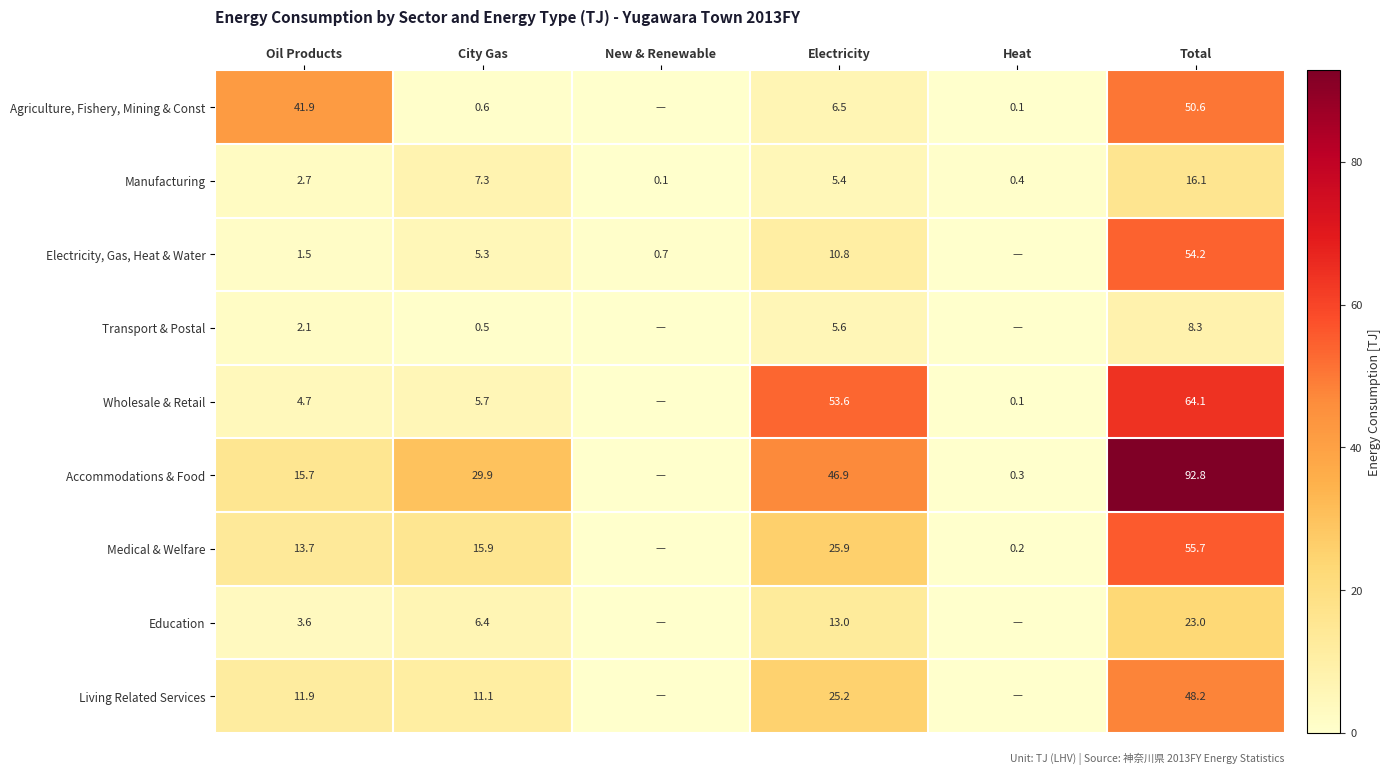

What is the approximate value of Manufacturing at Electricity?

5.4